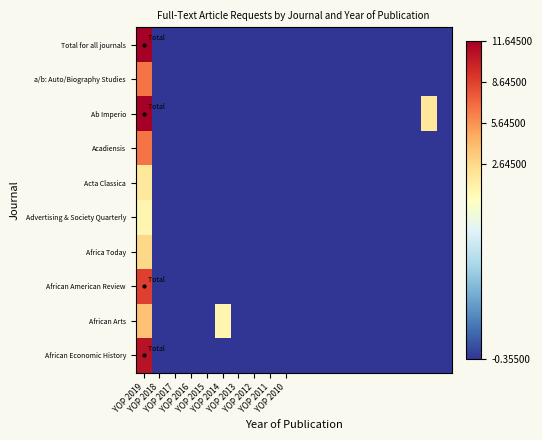

Which series has the largest total across all categories?

Ab Imperio